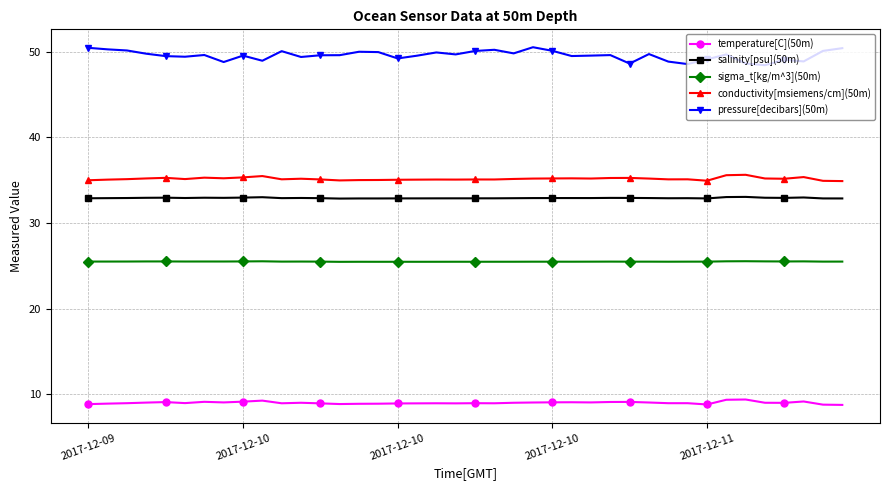

What is the difference between the second highest and second lowest values in the pressure[decibars](50m) series?

1.9